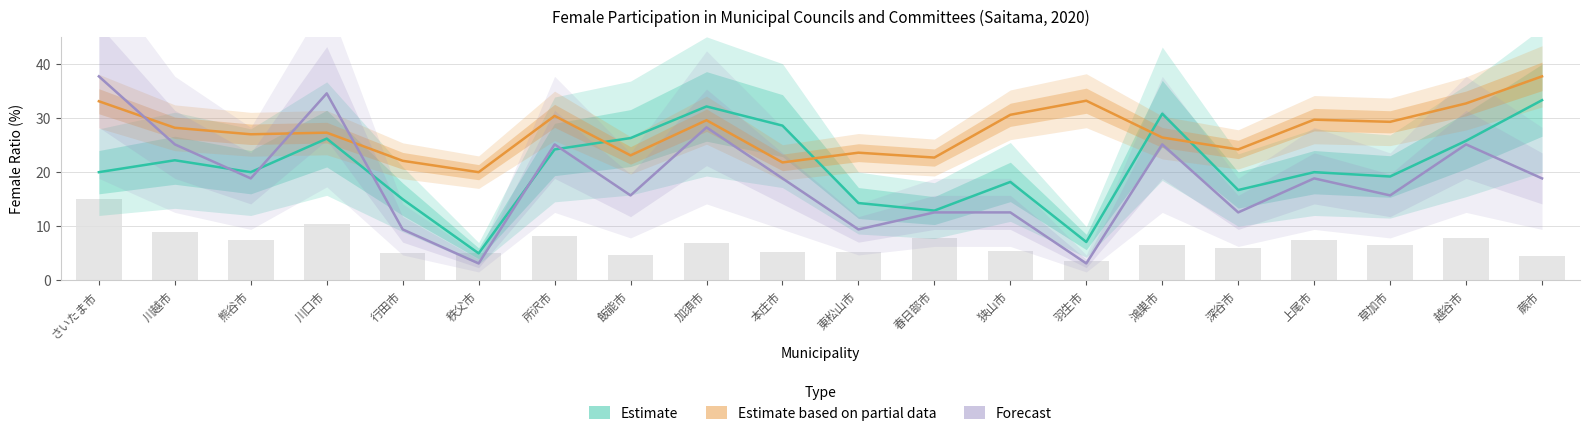

Reading left to right, extract all data points from this chart.

Estimate: 20.0	22.2	20.0	26.2	15.0	5.0	24.2	26.3	32.1	28.6	14.3	12.9	18.2	7.1	30.8	16.7	20.0	19.2	25.8	33.3
Estimate based on partial data: 33.1	28.2	27.0	27.3	22.1	20.0	30.4	23.1	29.6	21.8	23.6	22.7	30.6	33.2	26.4	24.2	29.7	29.3	32.7	37.7
Forecast: 37.7	25.1	18.9	34.6	9.4	3.1	25.1	15.7	28.3	18.9	9.4	12.6	12.6	3.1	25.1	12.6	18.9	15.7	25.1	18.9